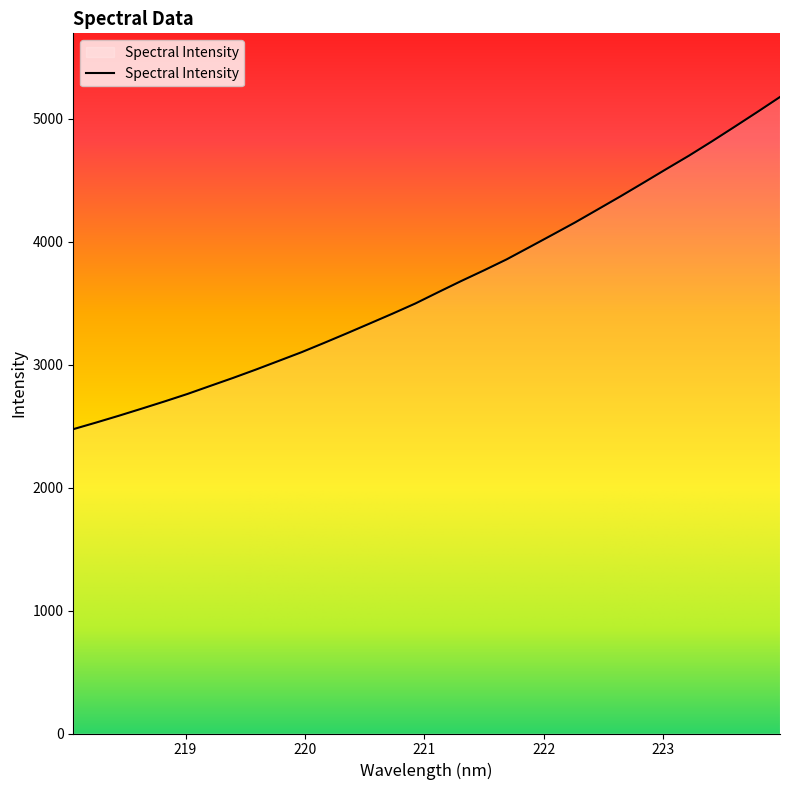

What is the maximum value shown in the chart?

5178.2